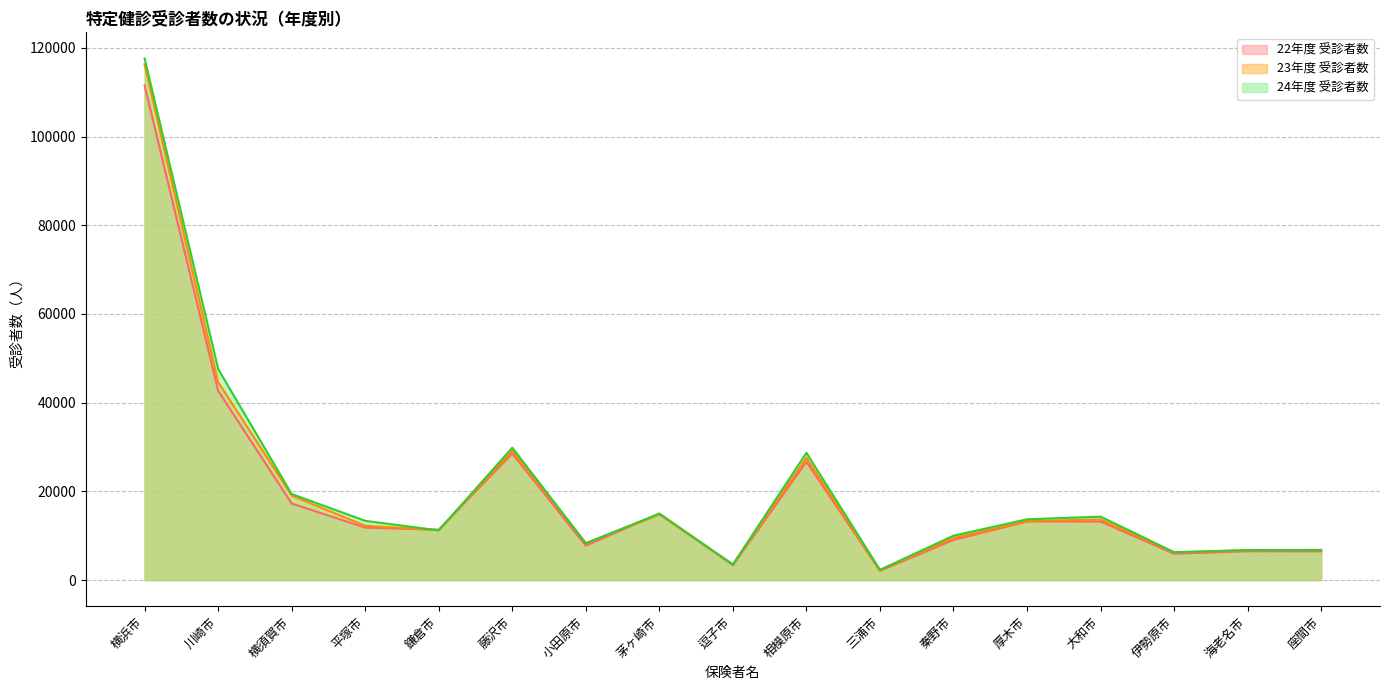

At which category is the sum across all series the highest?

横浜市